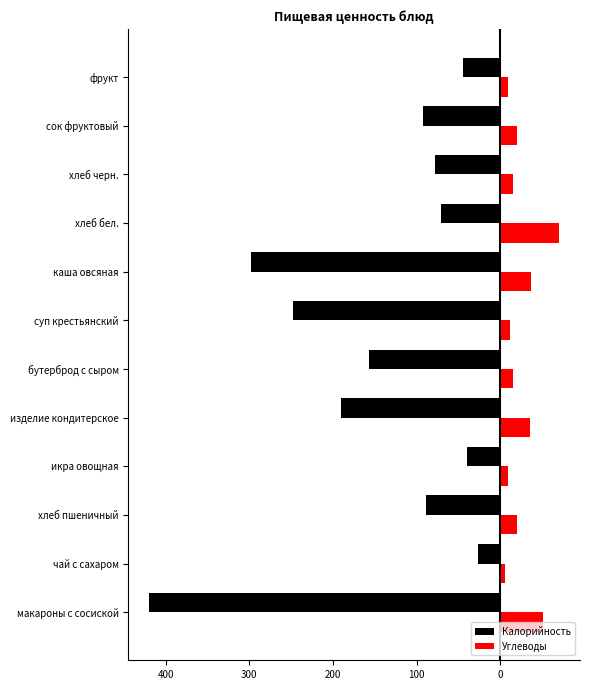

What are all the series names shown in the legend?

Калорийность, Углеводы